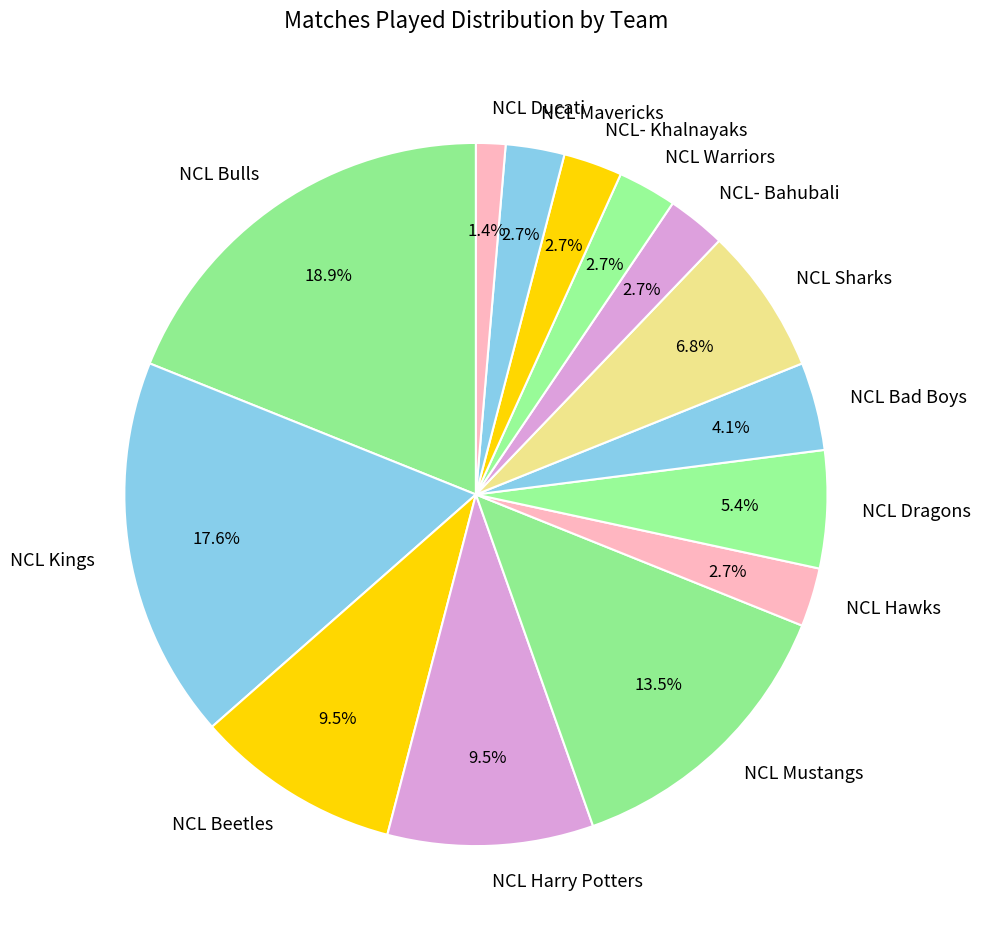

To the nearest percent, what portion does NCL Kings represent?

18%